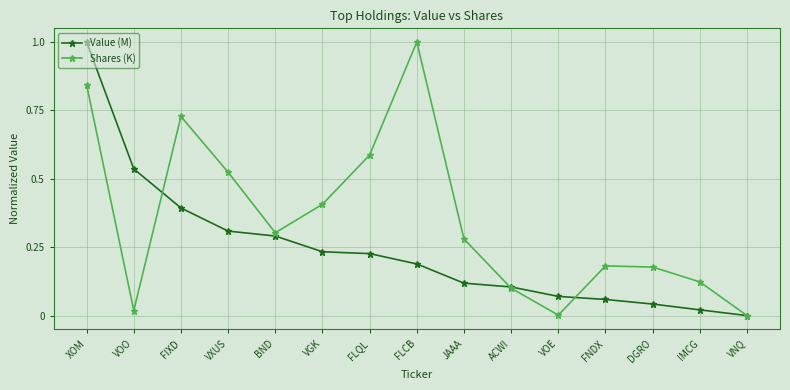

Which series has the largest total across all categories?

Shares (K)